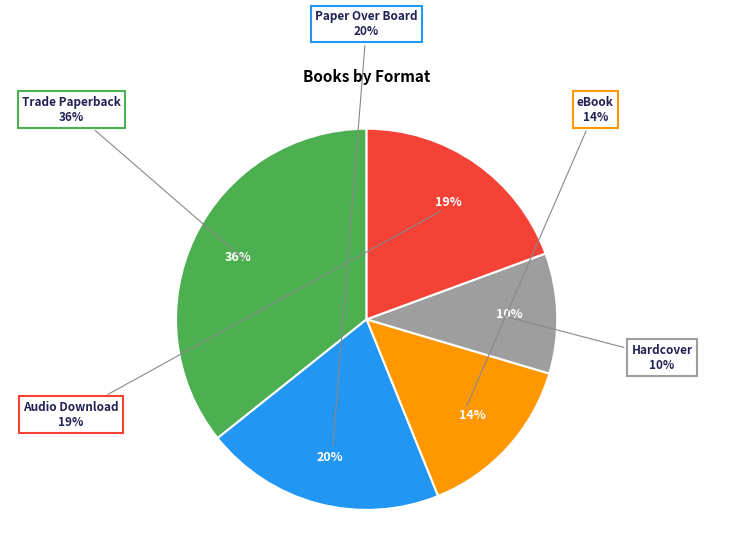

How much of the chart is everything except Audio Download?

80.6%